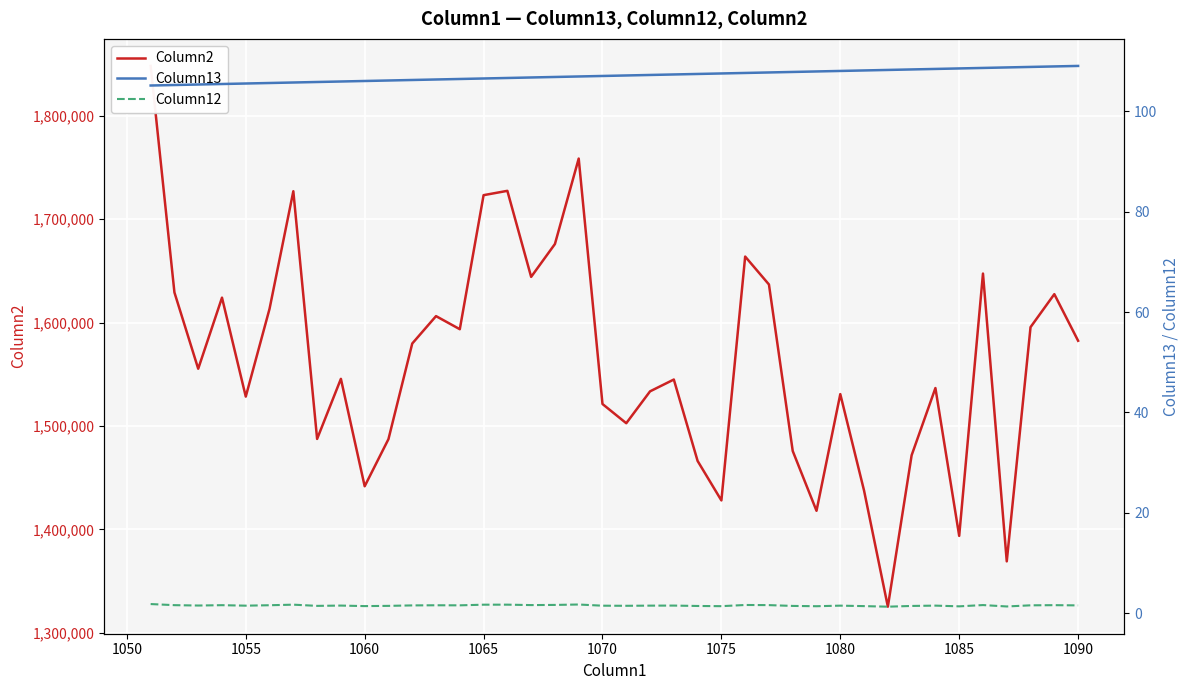

The value of Column12 at 28 is 0.7. True or false?

False